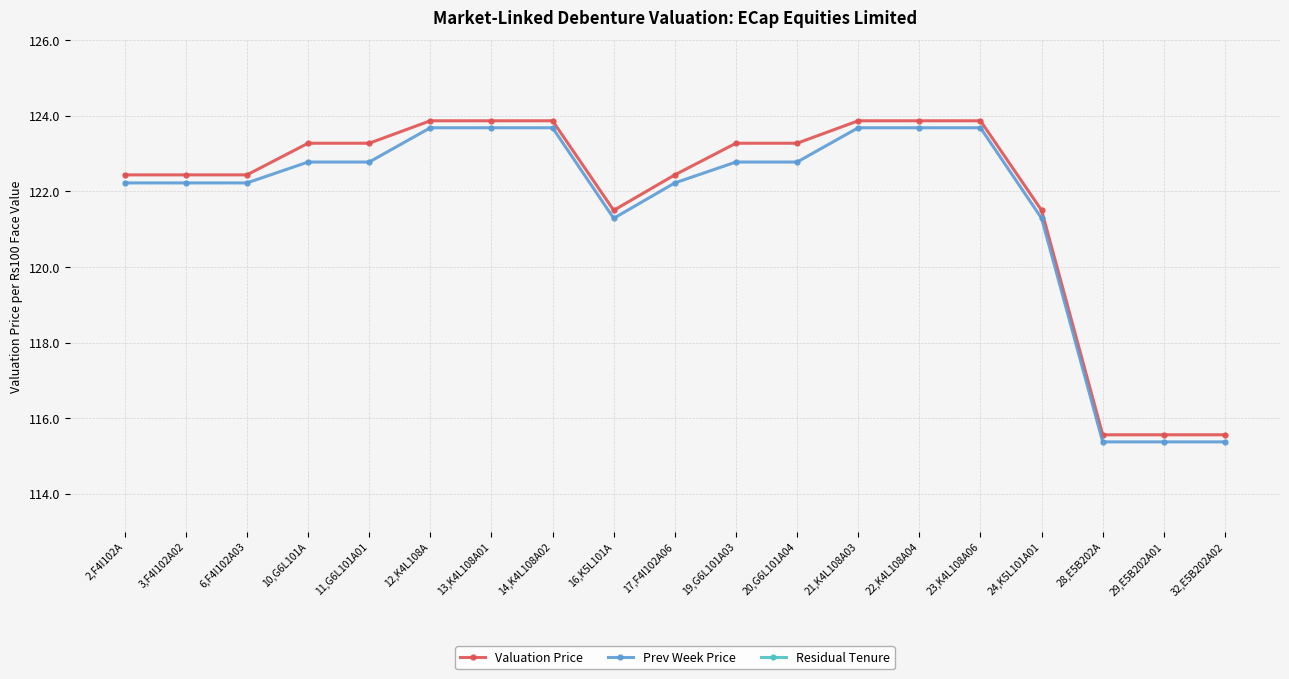

What is the value of the Residual Tenure point at the 17th from the left?

1.5